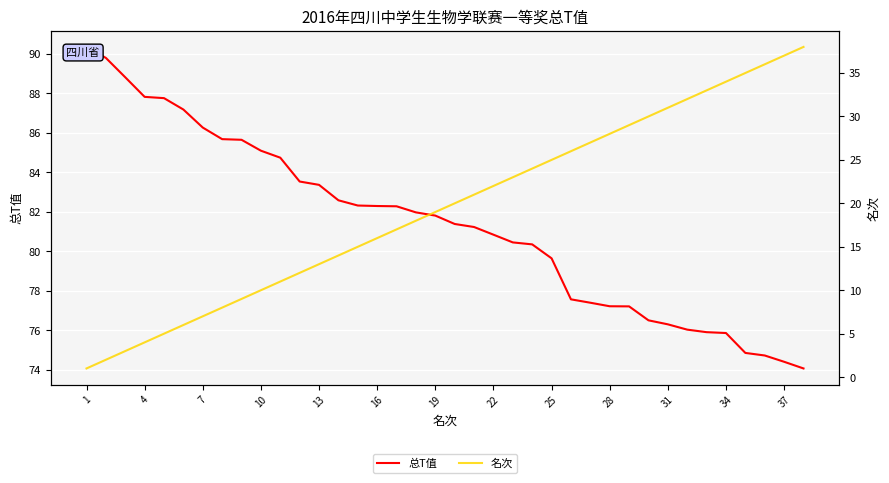

What is the lowest value of the 总T值 series?

74.1